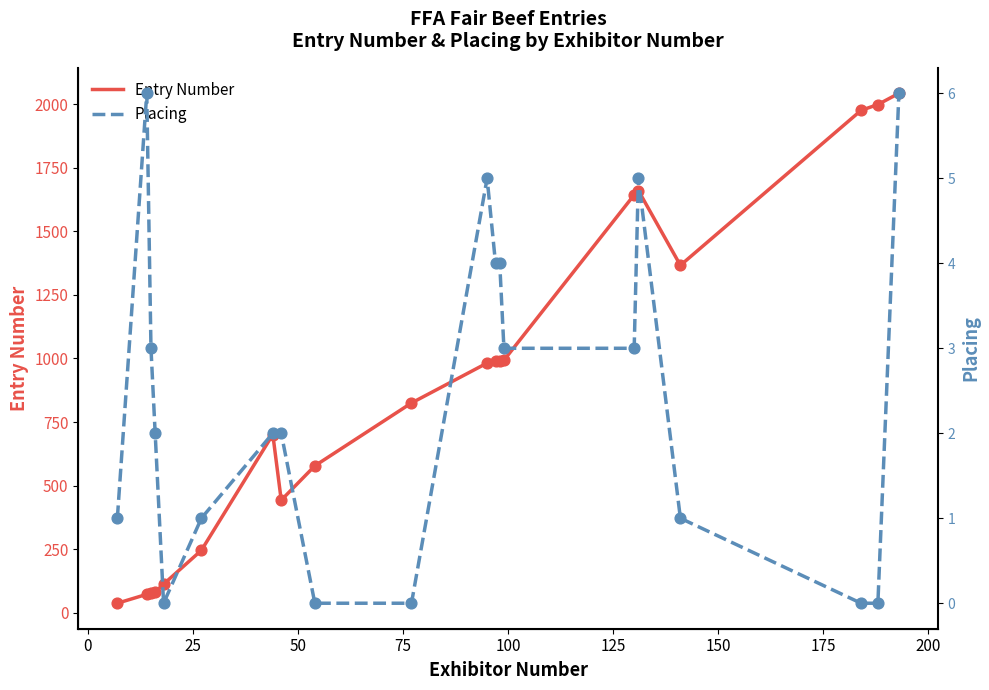

At how many categories does at least one series exceed 688?

12